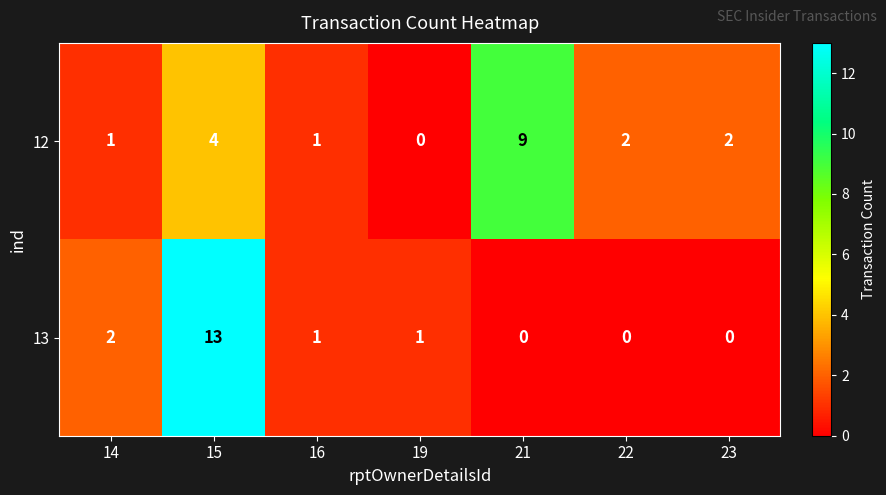

What is the spread (max minus min) of values at 23?

2